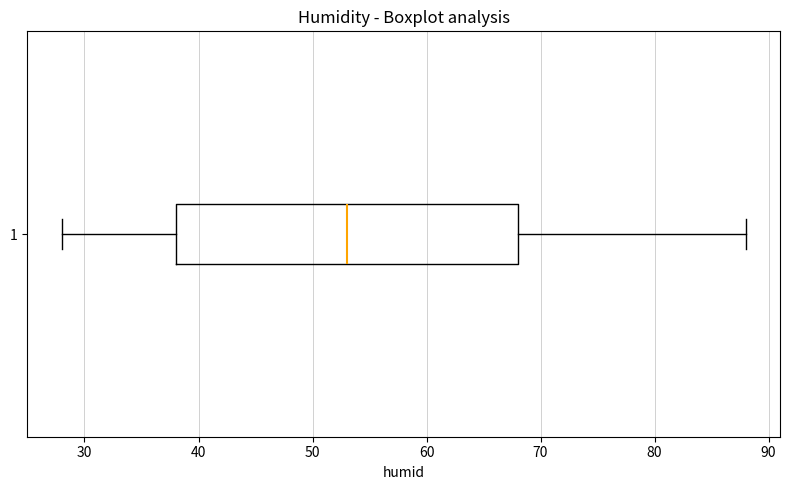

Read this box plot against the x-axis: the position of the median line, the range covered by the box, and the ends of both whiskers. The values are not printed on the chart, so give them approximately, as read against the axis.

median 53, box 38 to 68, whiskers 28 to 88